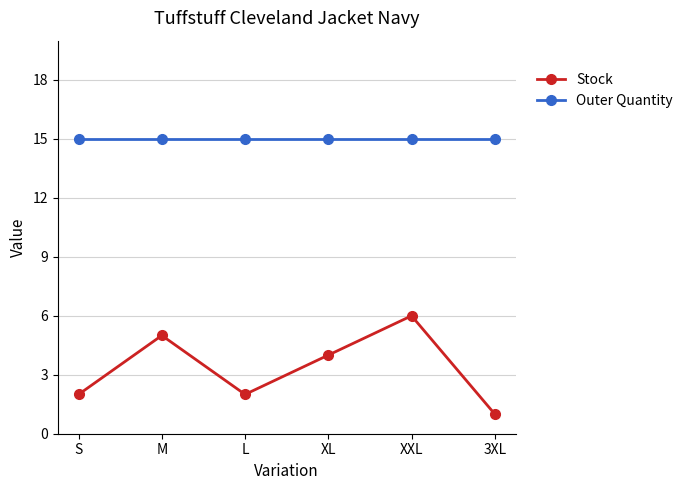

Reading right to left, what are all the values shown in this chart?

Stock: 1	6	4	2	5	2
Outer Quantity: 15	15	15	15	15	15